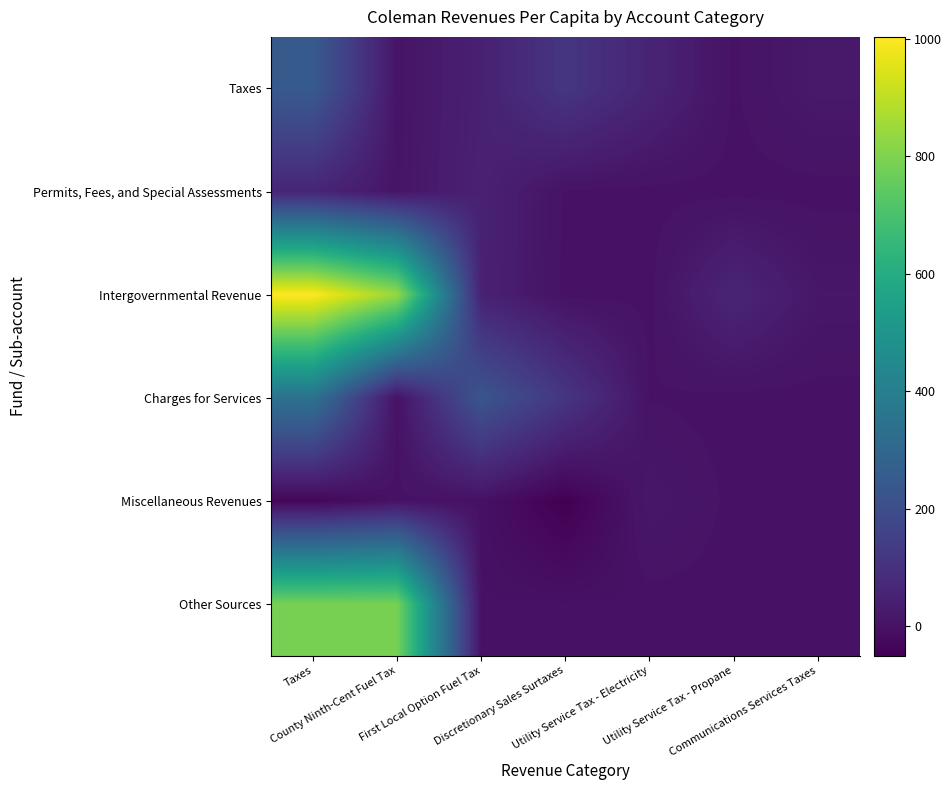

Rank the series by their maximum value, from highest to lowest.

Intergovernmental Revenue, Other Sources, Charges for Services, Taxes, Permits, Fees, and Special Assessments, Miscellaneous Revenues